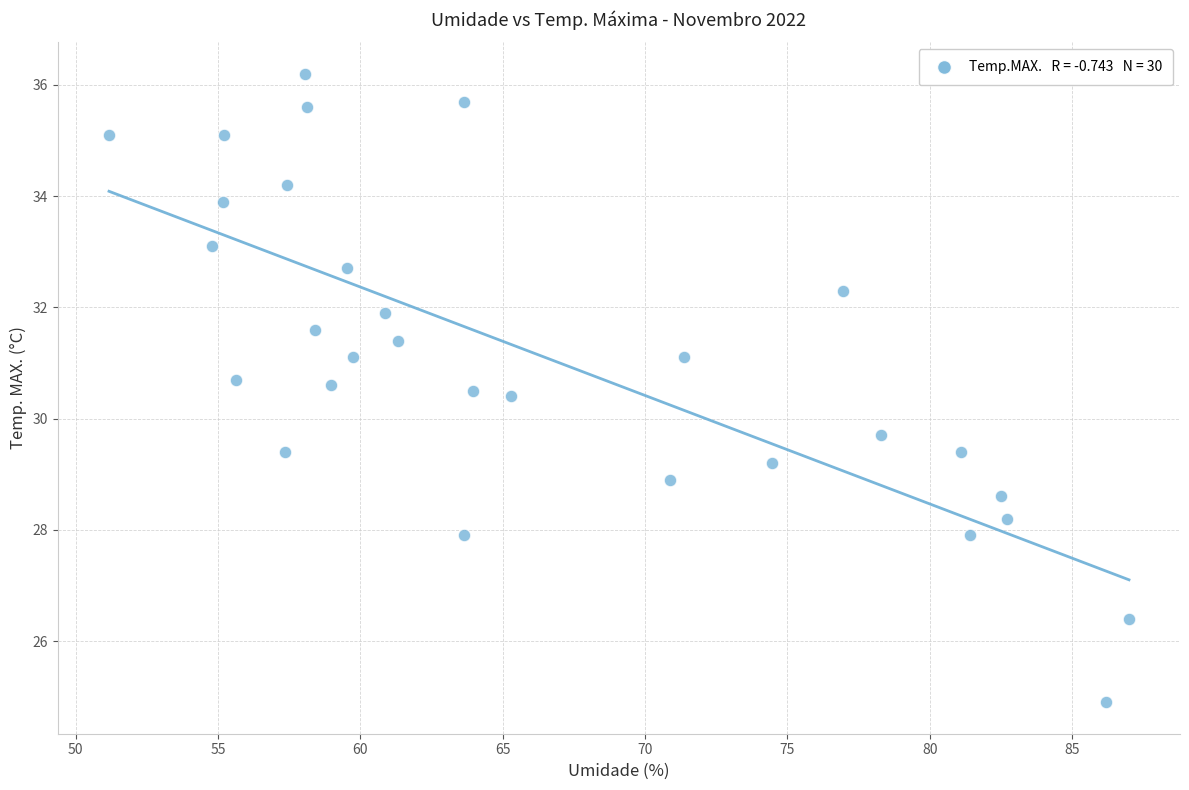

What is the range of Y values (max minus min)?

11.3